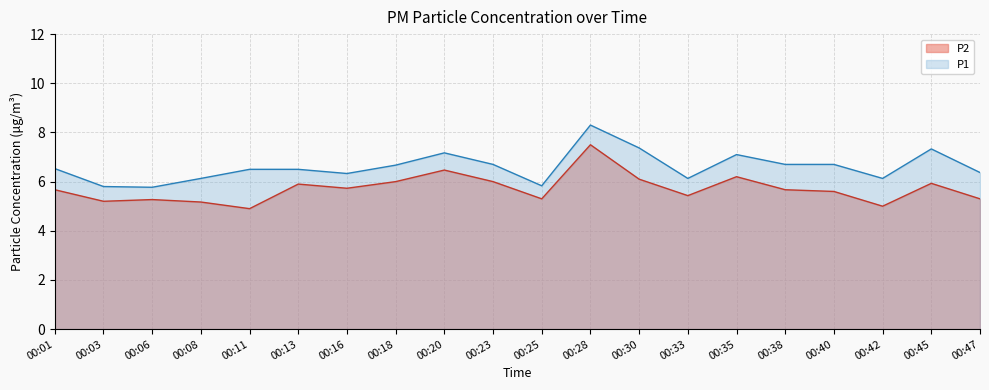

Where is the first local minimum for P2?

00:03